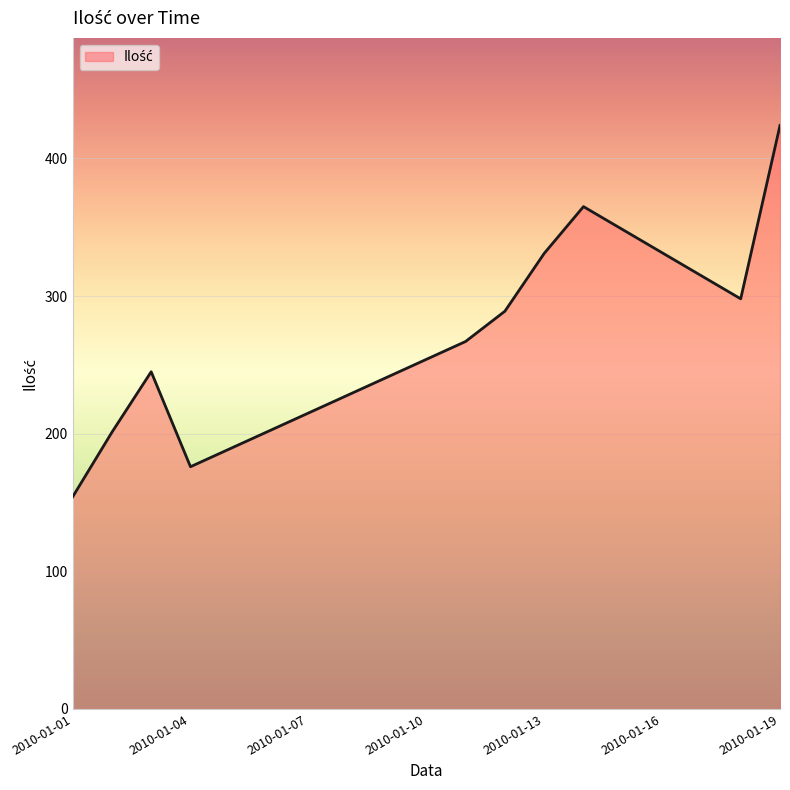

What is the maximum value shown in the chart?

424